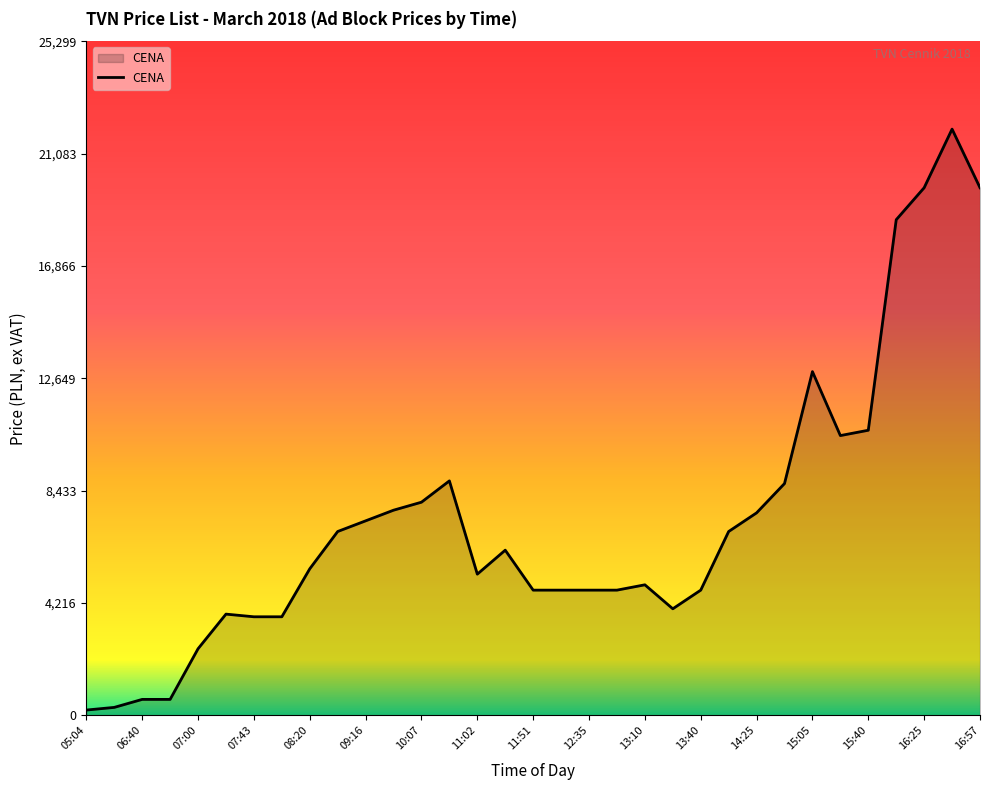

What is the difference between the maximum and minimum values?

21800